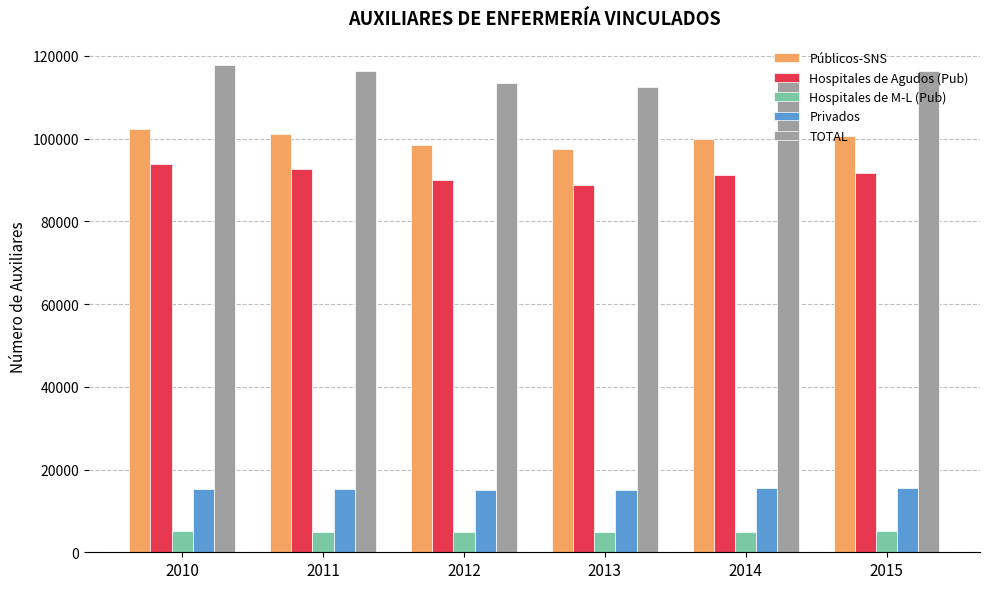

What is the maximum value for Hospitales de Agudos (Pub)?

93766